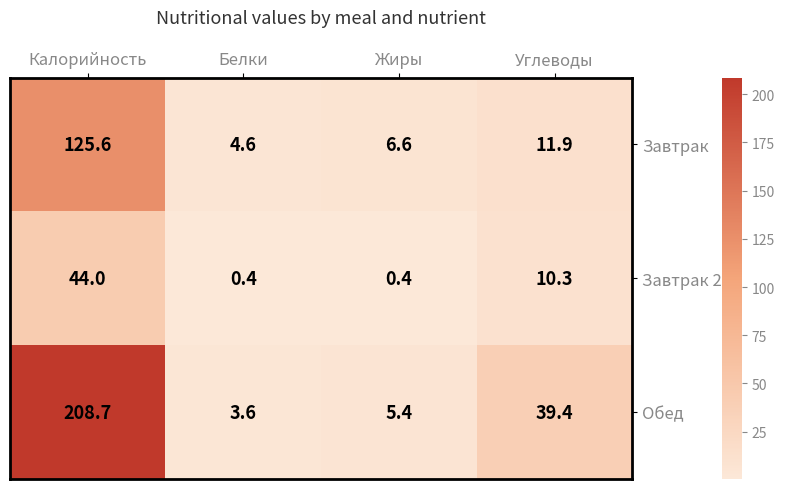

Rank the series at Углеводы from lowest to highest value.

Завтрак 2, Завтрак, Обед